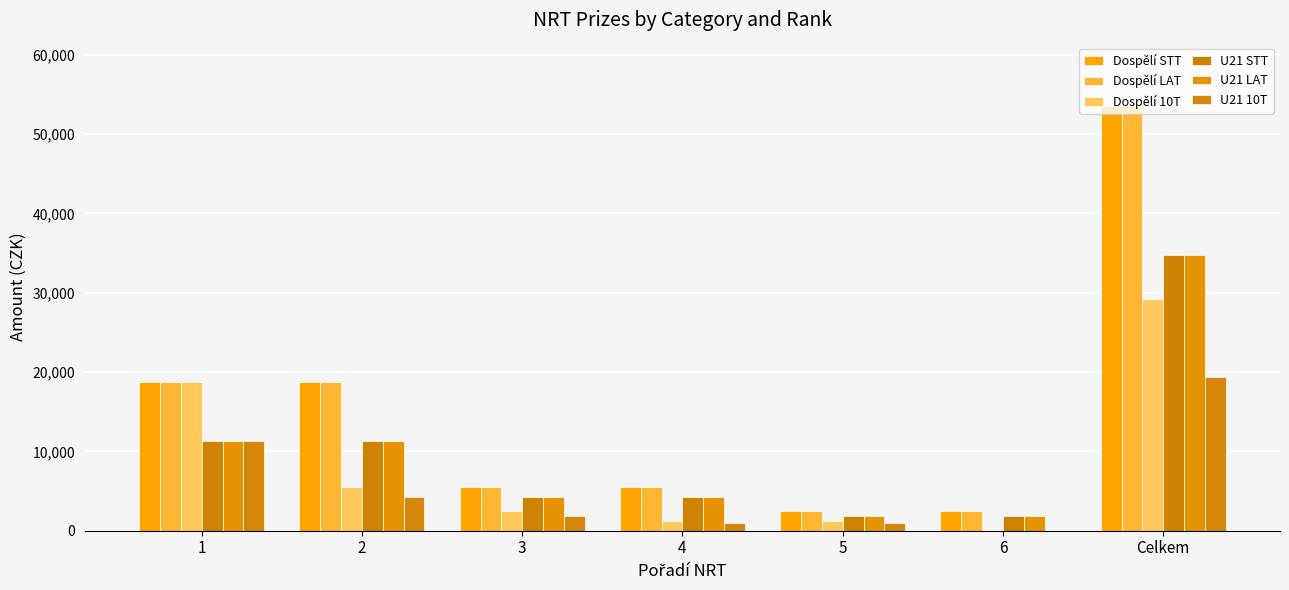

How many data points does each series have?

7